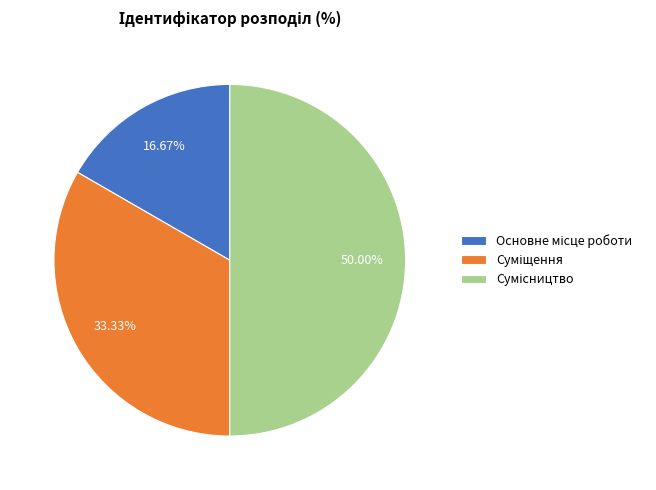

Which slice is the largest?

Сумісництво